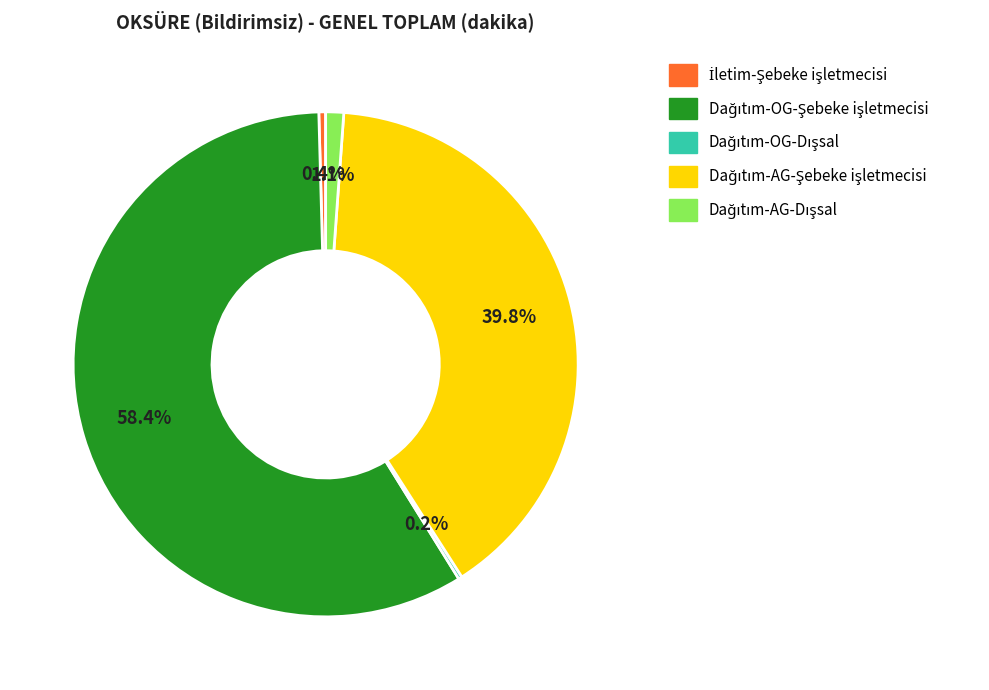

Is there a majority slice in this chart?

Yes